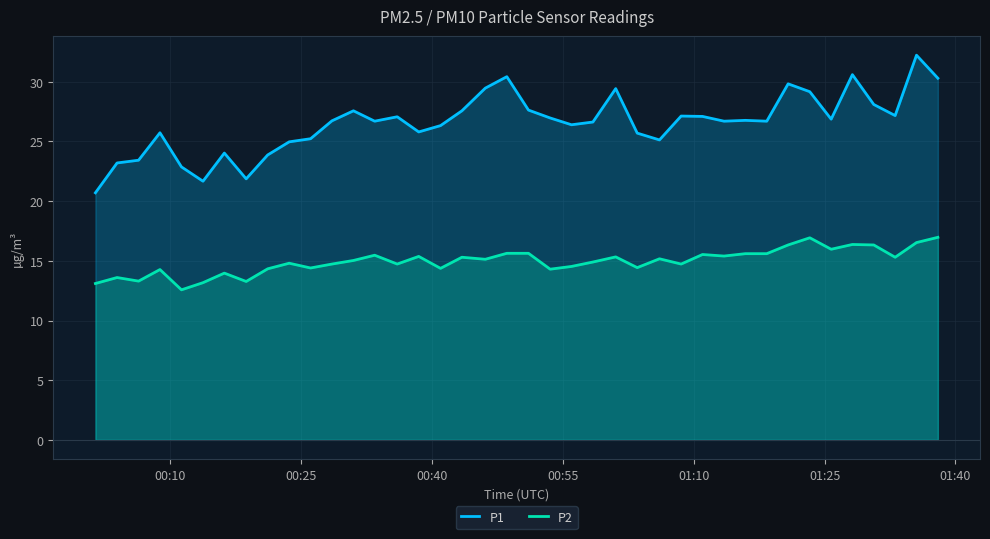

Rank the series by their maximum value, from lowest to highest.

P2, P1